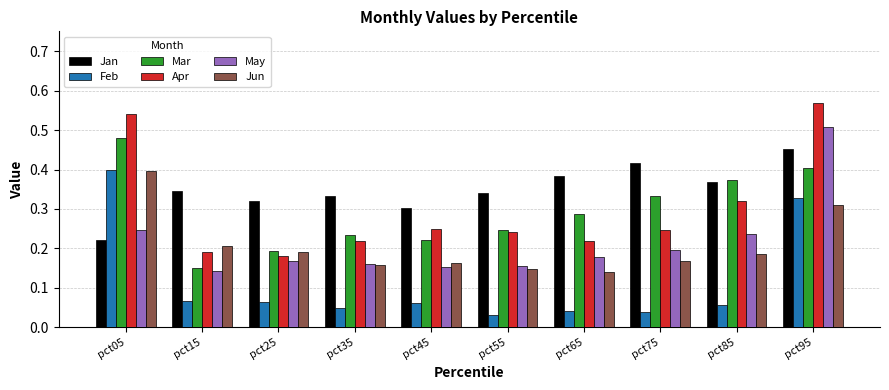

The value of Jun at pct65 is 0.2. True or false?

False